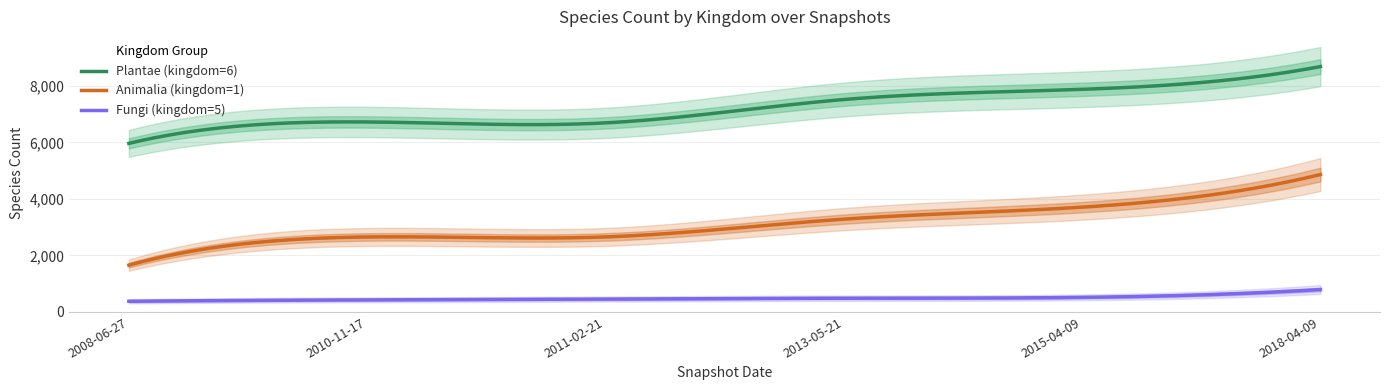

What is the total value across all series at 2015-04-09?

12099